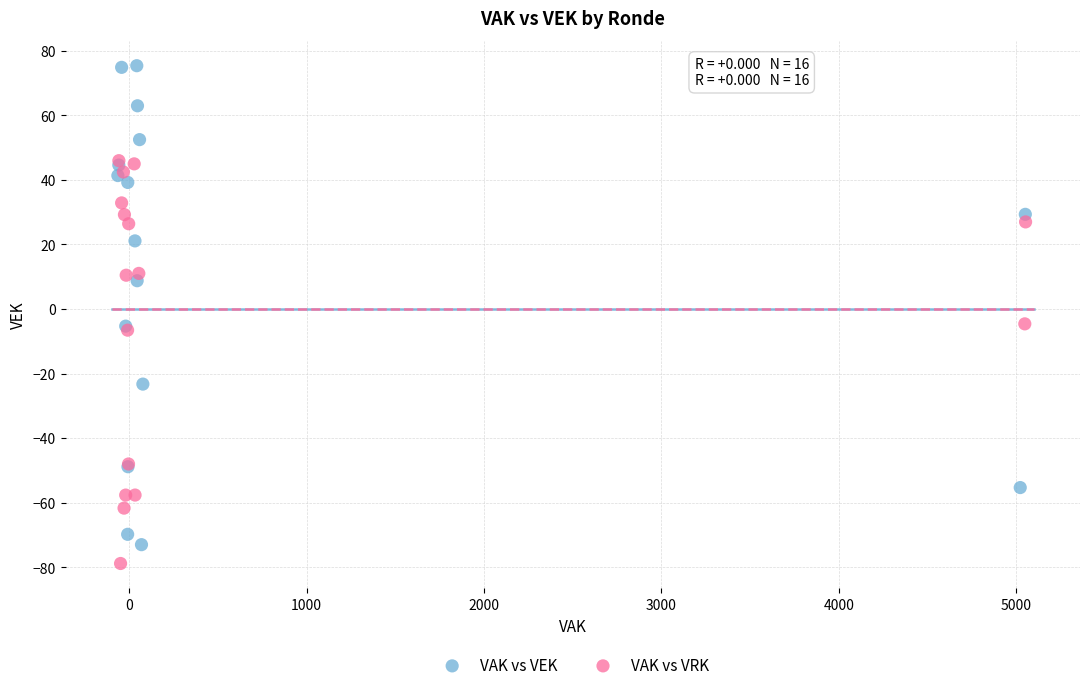

What are all the series names shown in the legend?

VAK vs VEK, VAK vs VRK